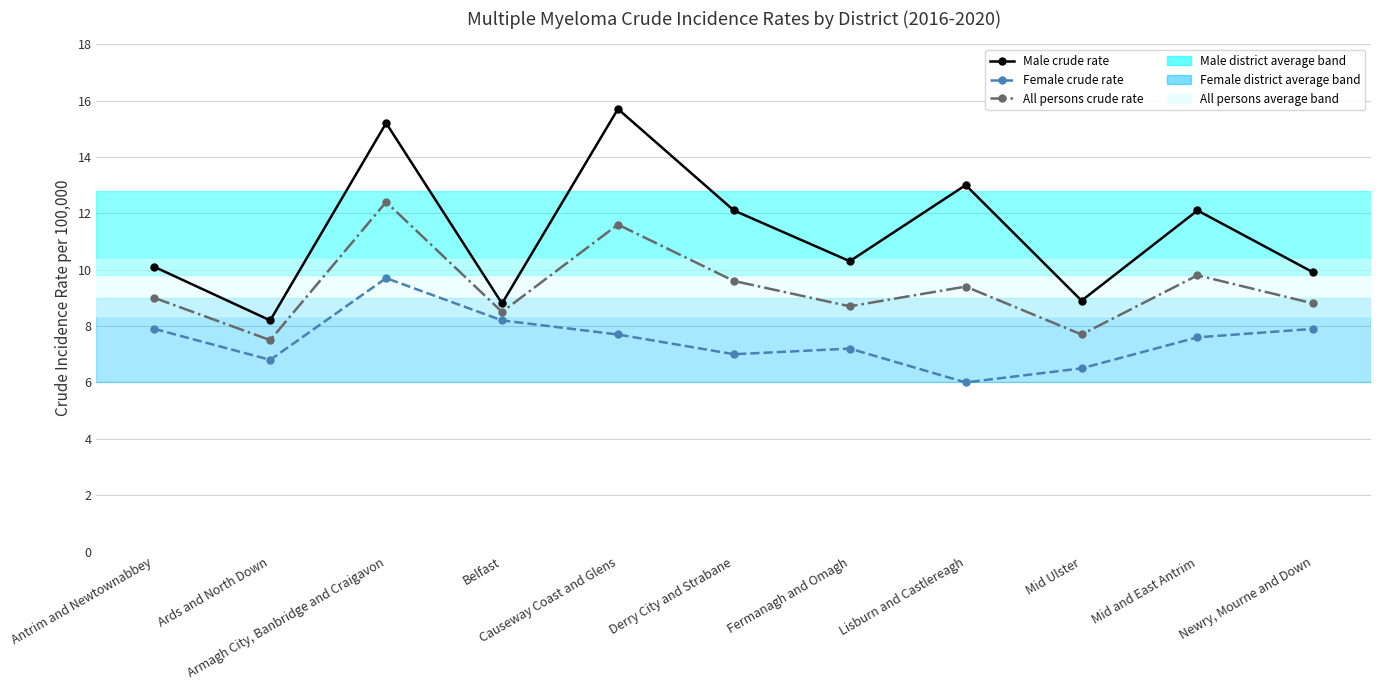

What is the minimum value for All persons crude rate?

7.5